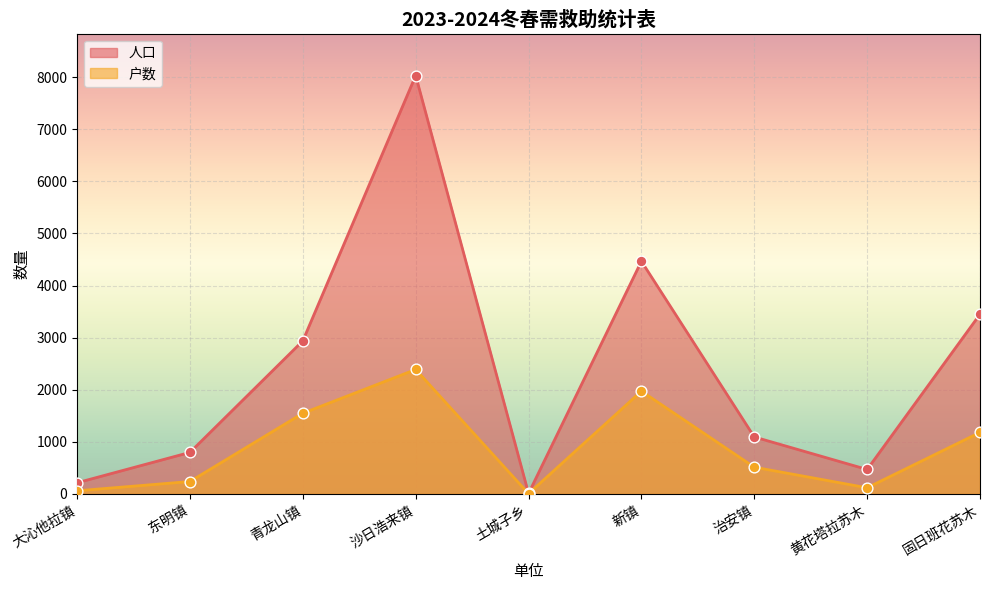

What are all the series names shown in the legend?

人口, 户数